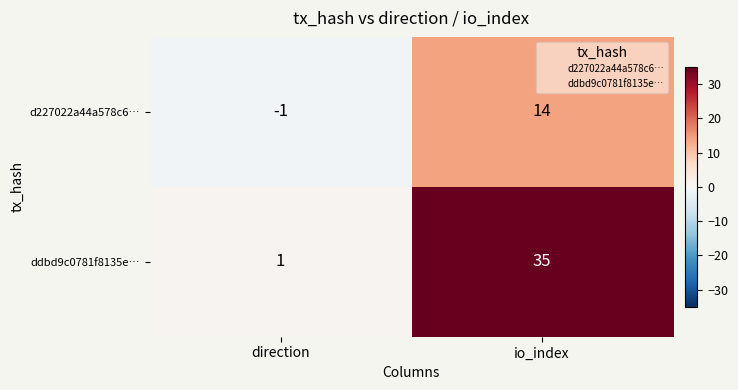

At which category is the sum across all series the highest?

io_index